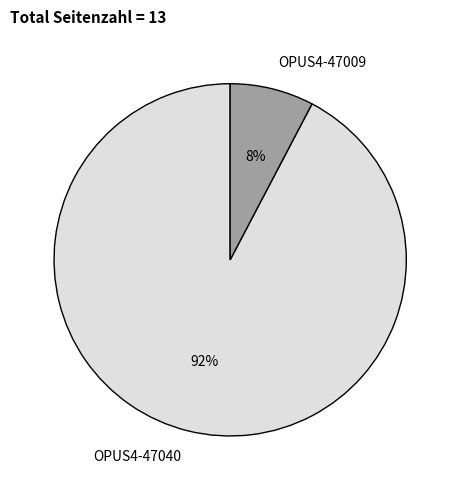

Rank the categories by value from highest to lowest.

OPUS4-47040, OPUS4-47009